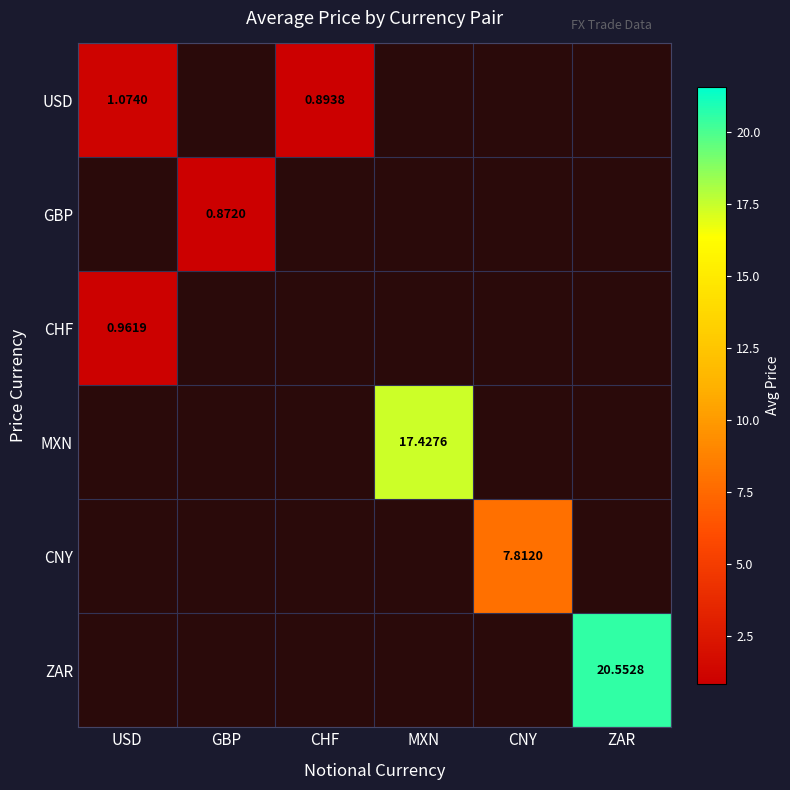

At which category does the chart reach its peak across all series?

ZAR